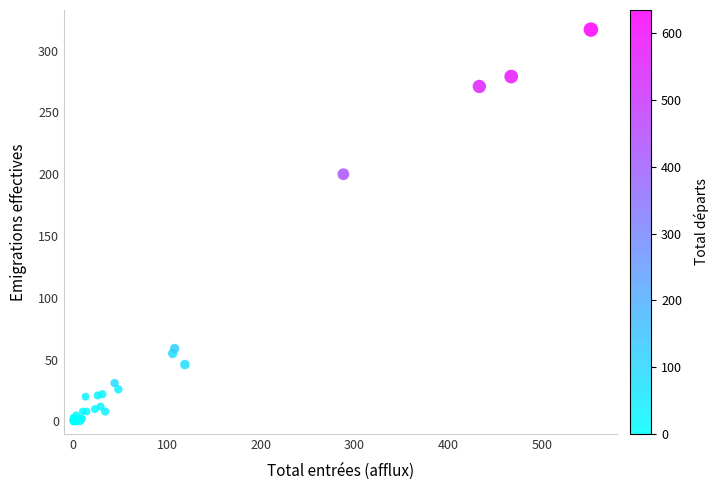

What Y value in the scatter plot is closest to 158?

200